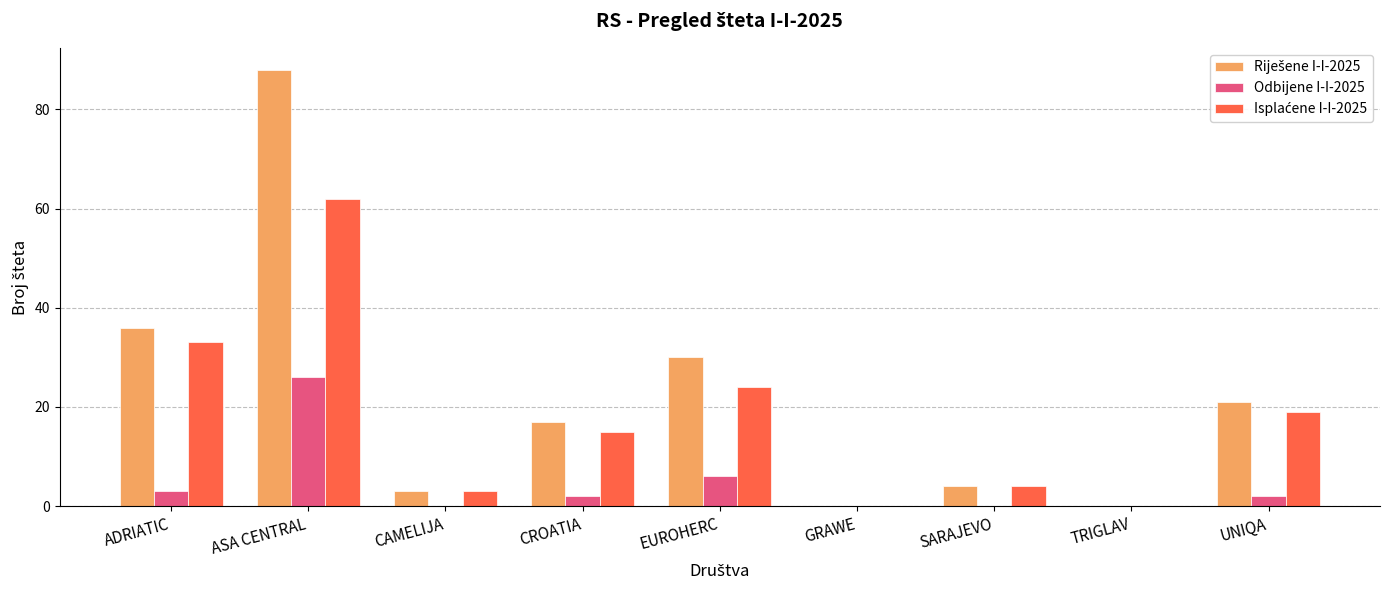

What is the sum of the Odbijene I-I-2025 values at UNIQA and ASA CENTRAL?

28